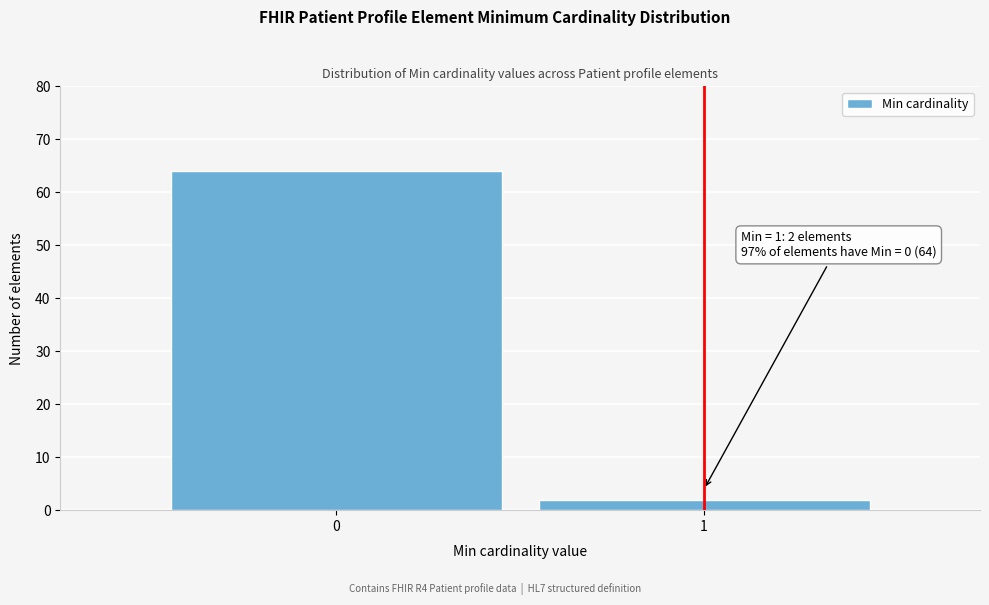

Reading left to right, transcribe all the data shown in this chart.

0=64	1=2